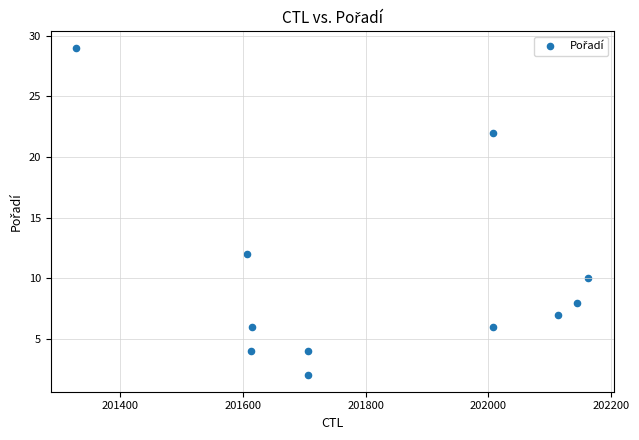

What Y value in the scatter plot is closest to 15?

12